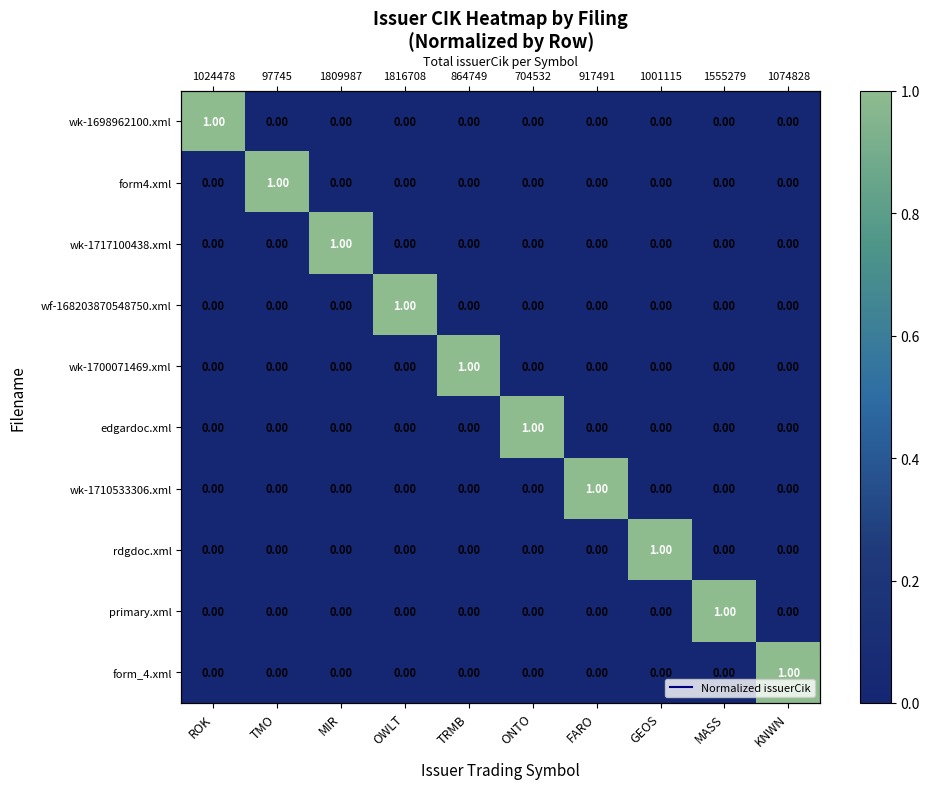

Which series has the largest total across all categories?

wk-1698962100.xml